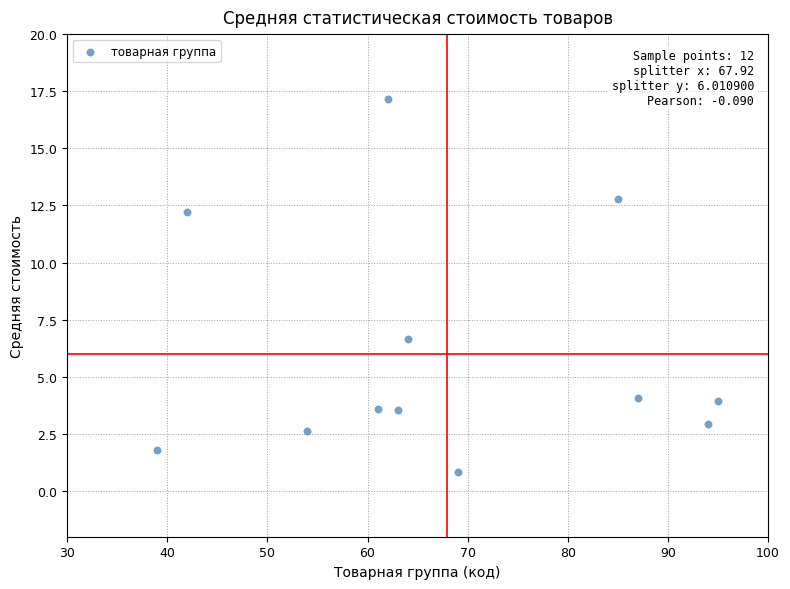

What is the average Y value?

6.0